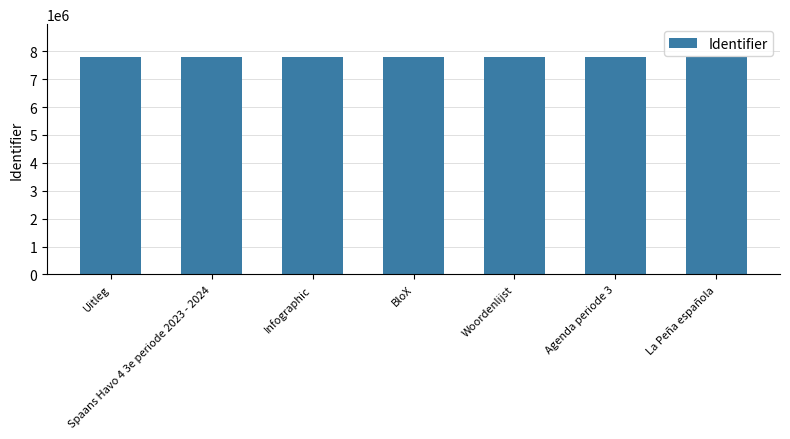

What is the ratio of the value at Infographic to the value at Spaans Havo 4 3e periode 2023 - 2024?

1.0